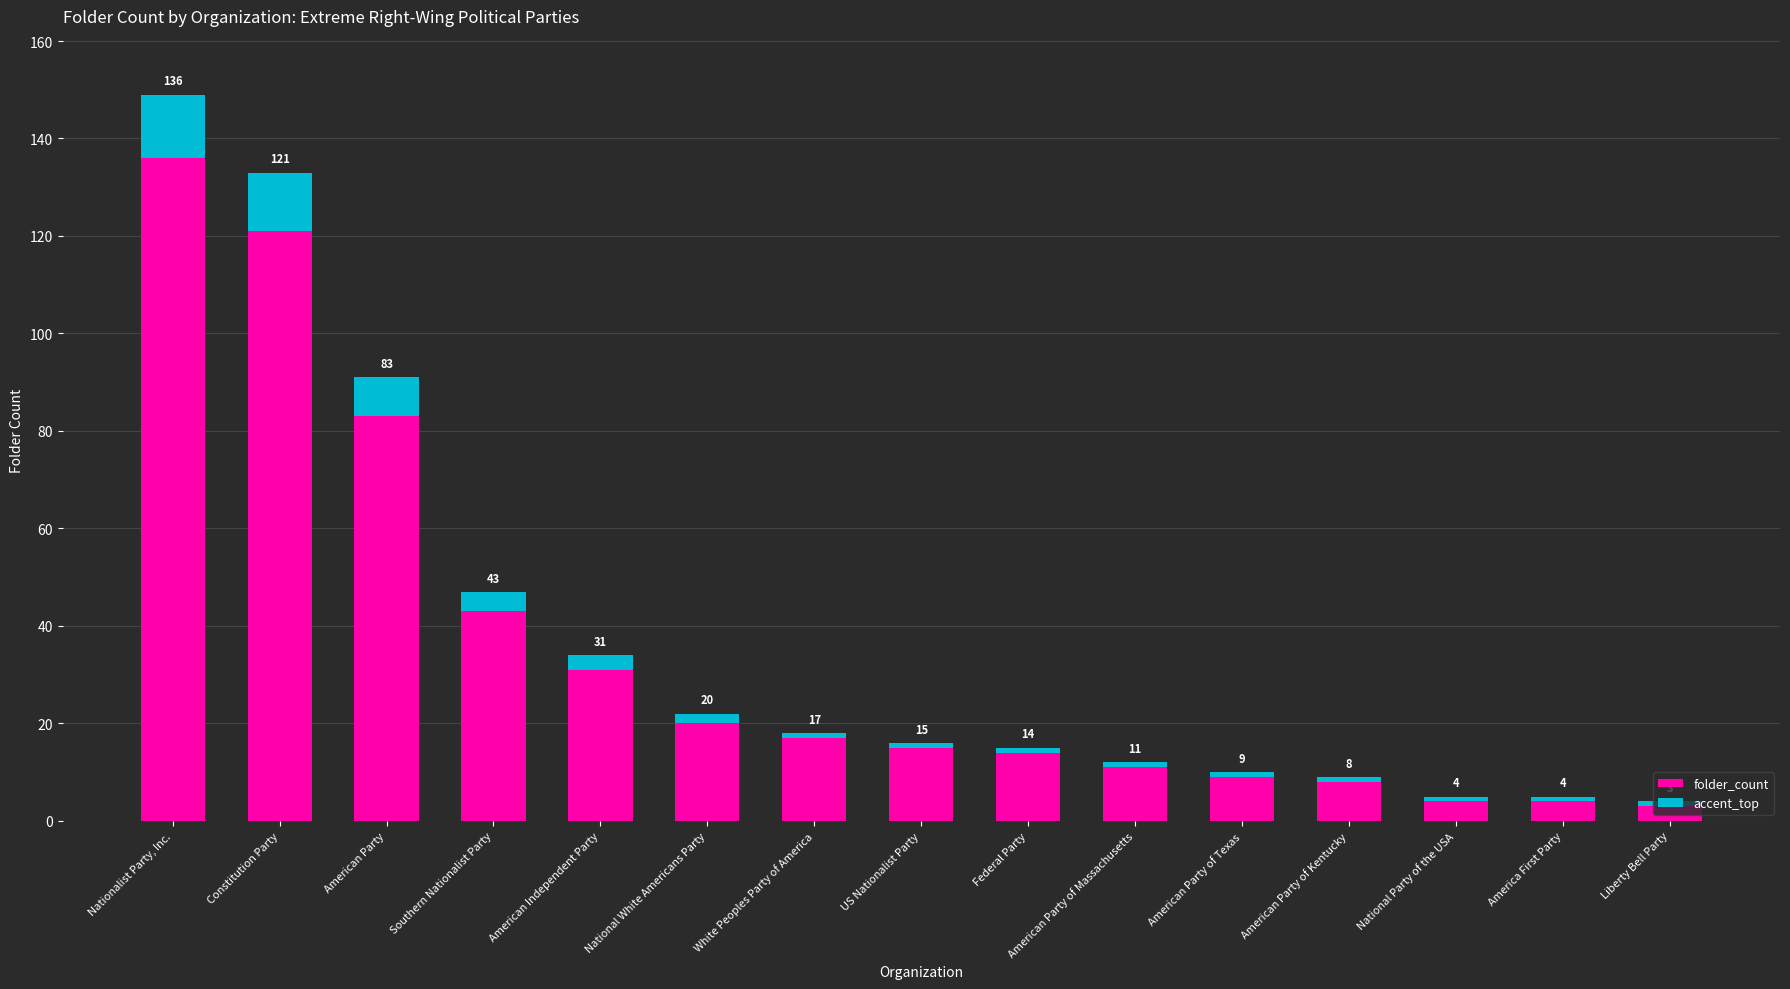

How many data points does each series have?

15